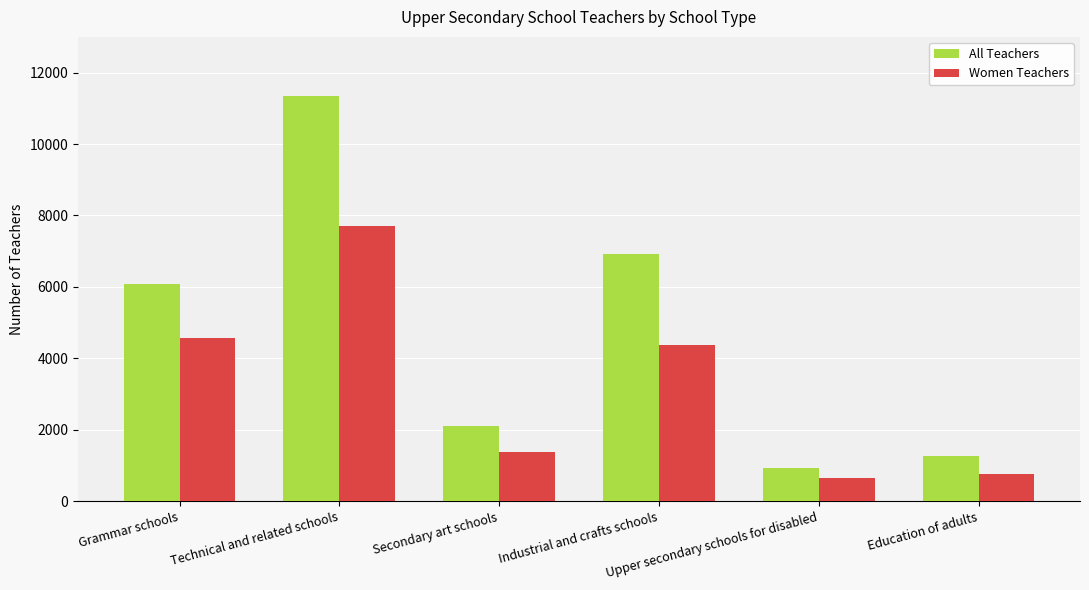

Where is All Teachers nearest to the value 6133?

Grammar schools